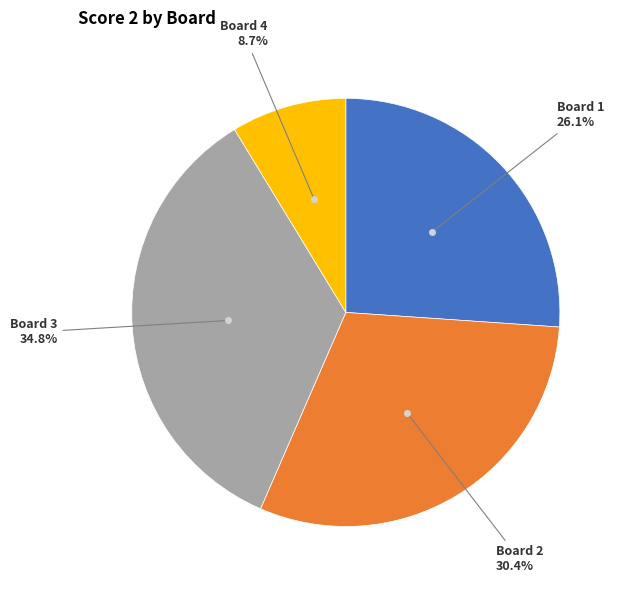

Is there a majority slice in this chart?

No